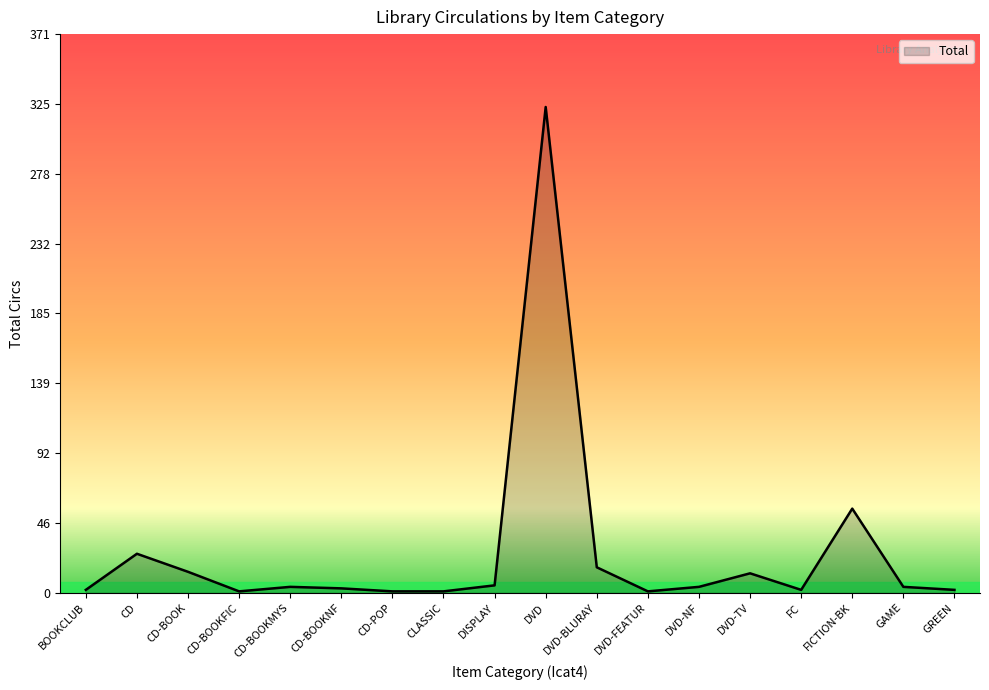

Count the number of categories in the chart.

18